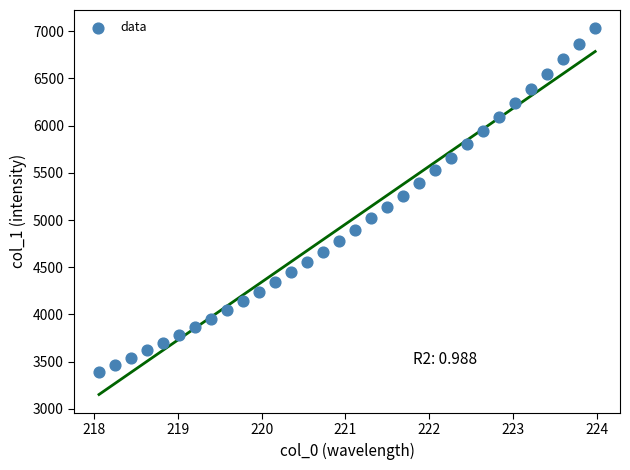

What is the range of Y values (max minus min)?

3638.9